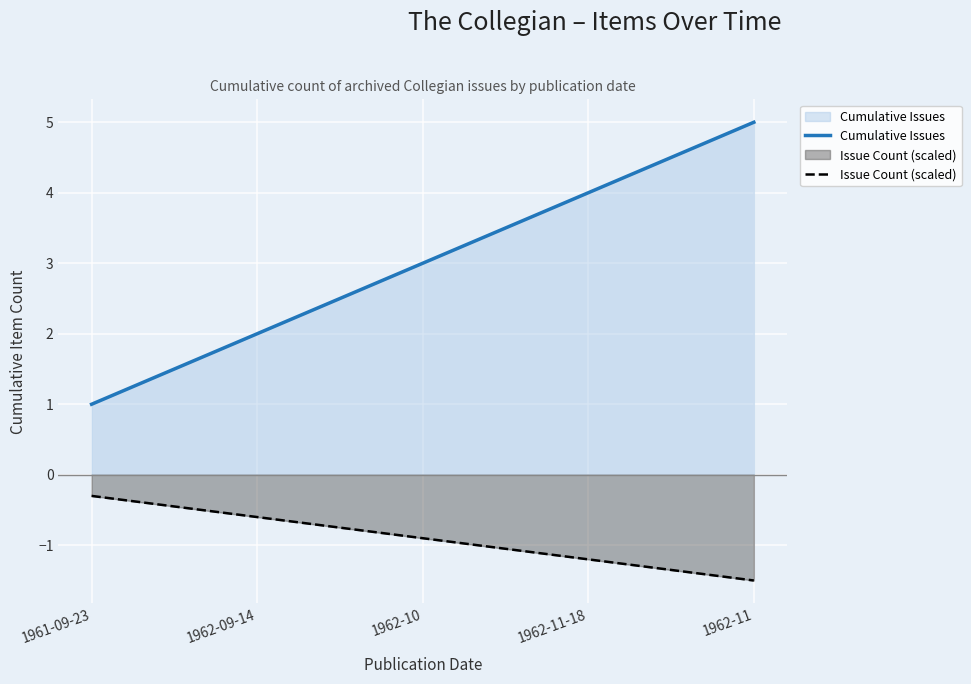

Does the chart display data point markers on the line(s)?

No